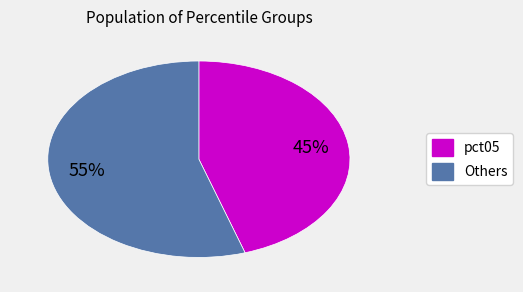

How many segments does this pie chart have?

2